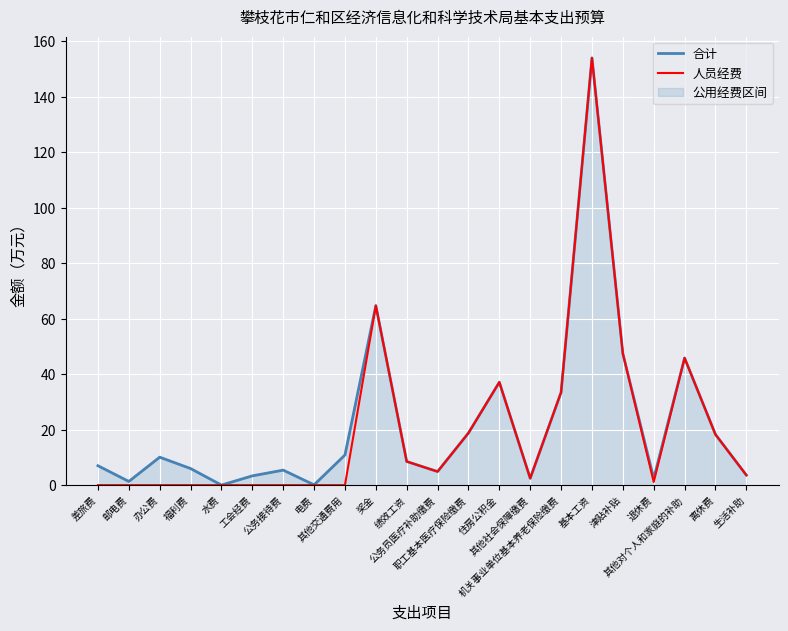

Does the chart display data point markers on the line(s)?

No